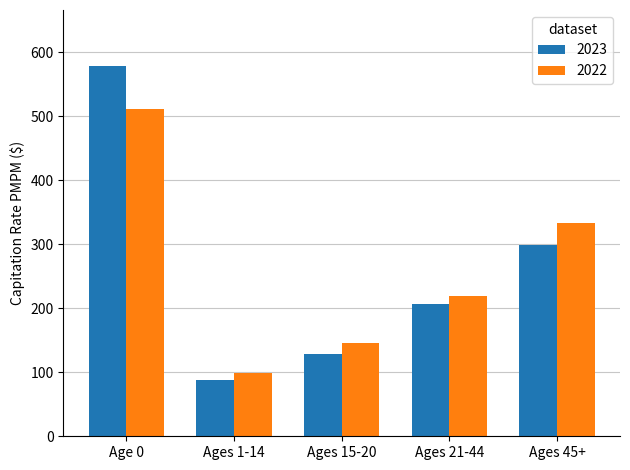

Read the 2023 value at Ages 1-14.

87.4